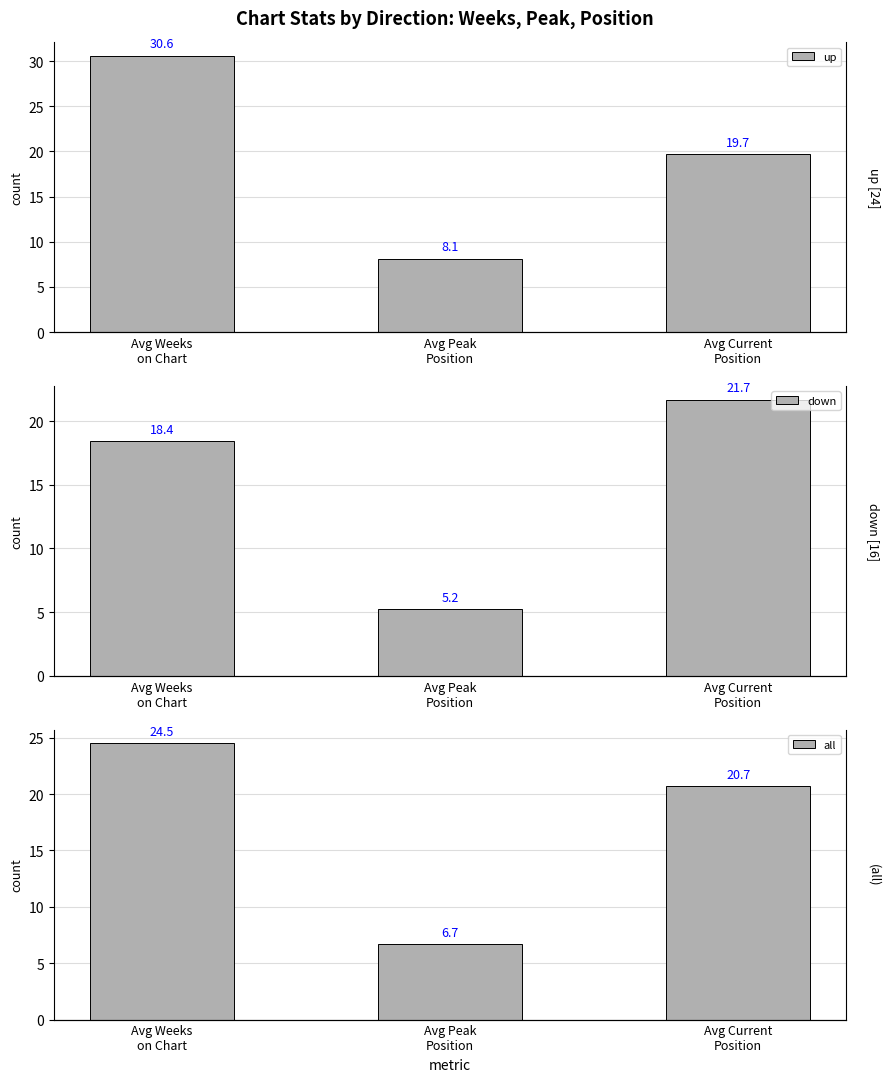

At which label does all first exceed 20?

Avg Weeks
on Chart